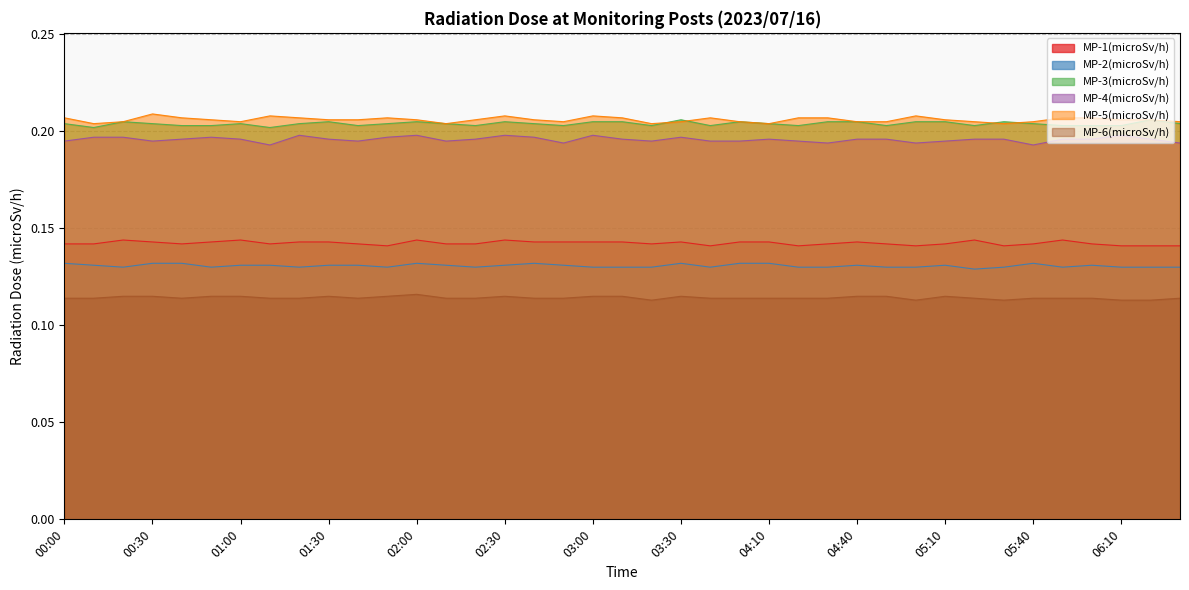

Which series has the largest total across all categories?

MP-5(microSv/h)